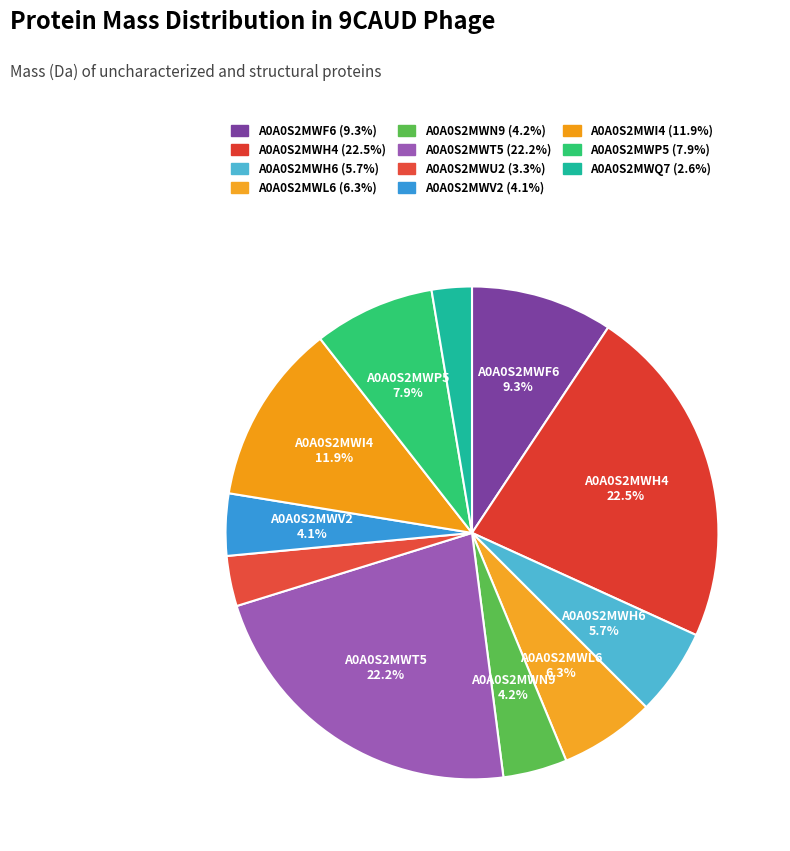

To the nearest percent, what is the difference between the largest and smallest slice percentages?

20%